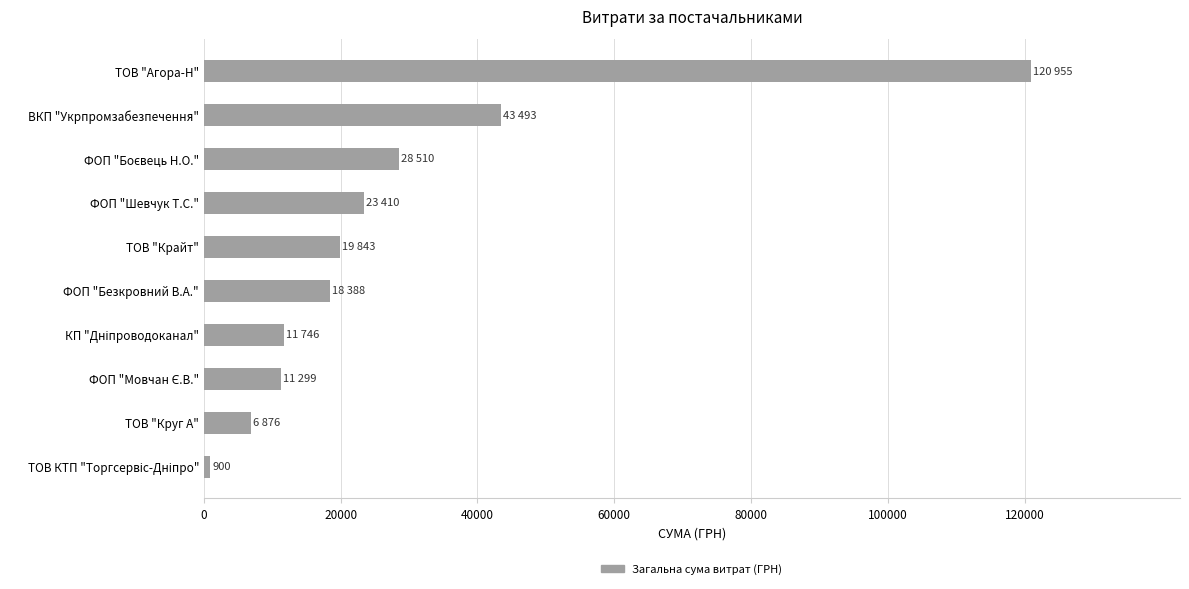

The chart shows a value of 28665.5 at ТОВ "Крайт". True or false?

False